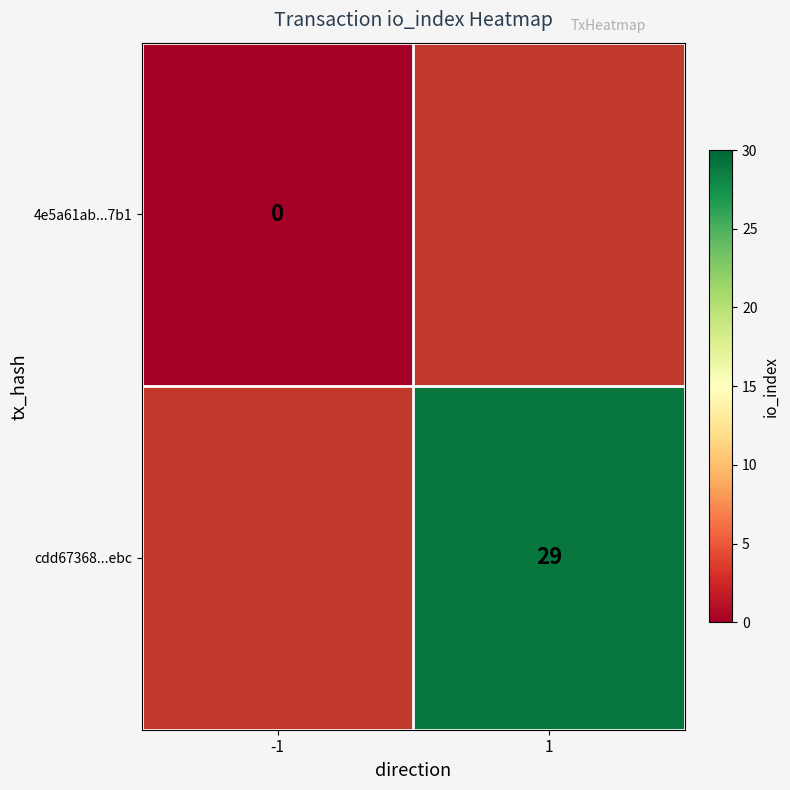

Count the number of data series in this chart.

2